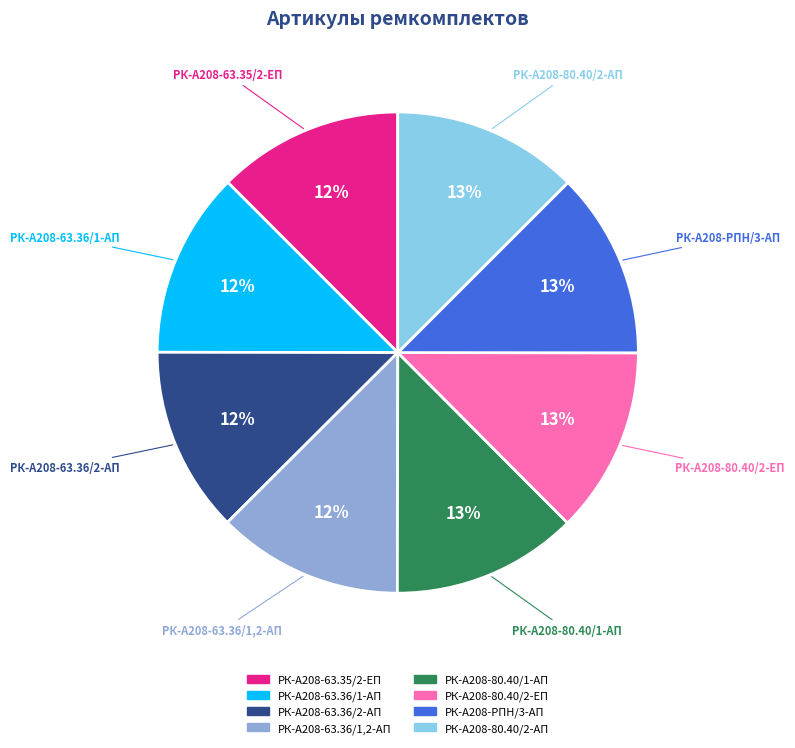

To the nearest percent, what portion does РК-А208-80.40/2-ЕП represent?

13%